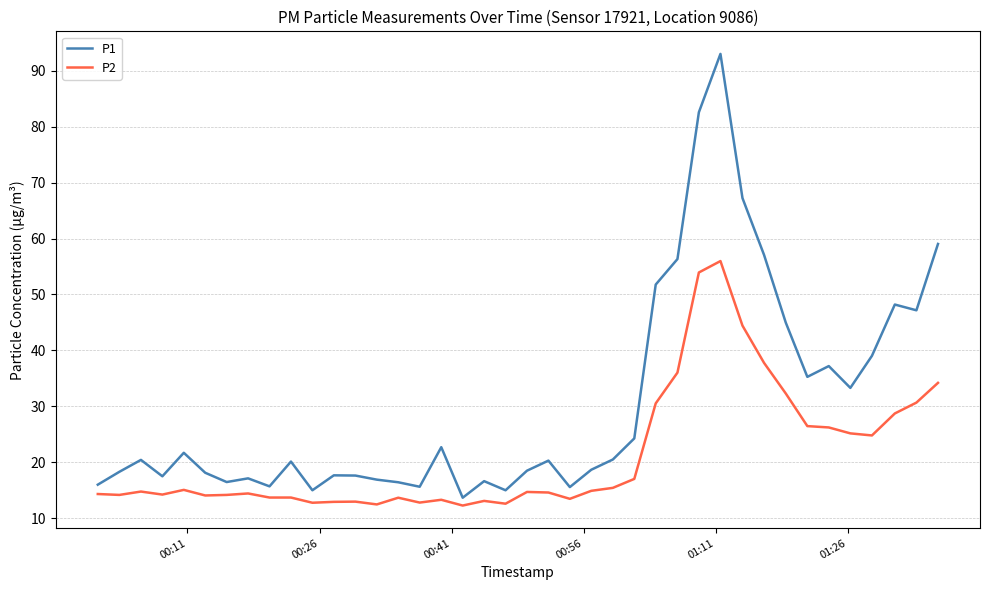

What is the maximum value for P1?

93.0